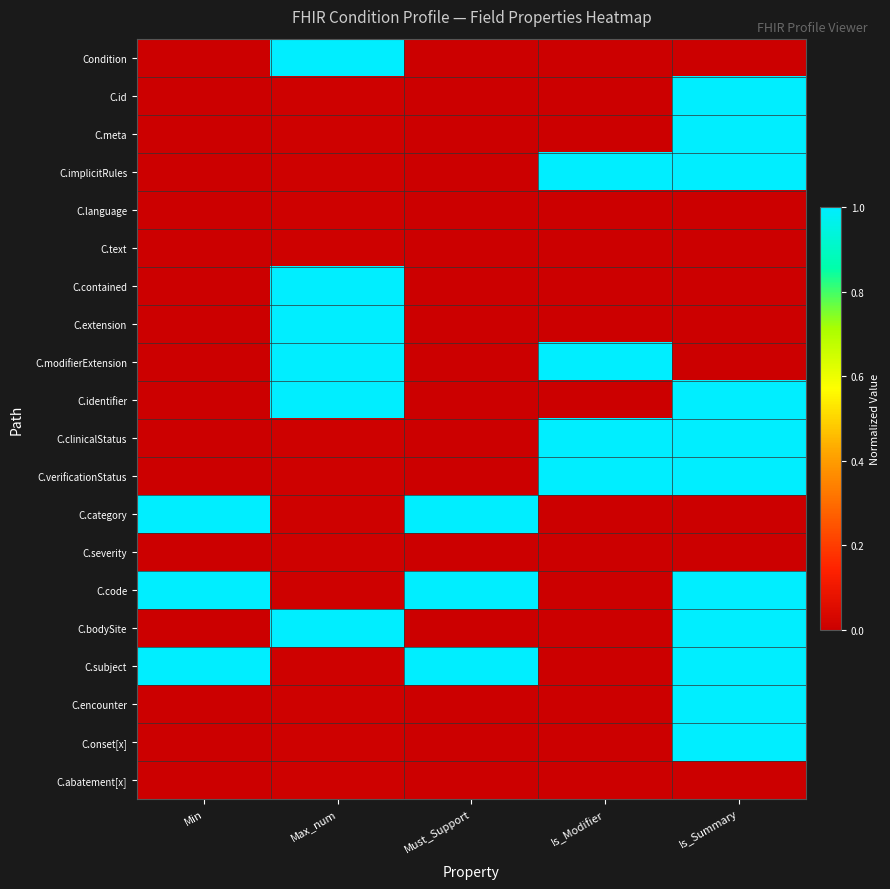

Reading left to right, transcribe all the data shown in this chart.

Condition: Min=0.0	Max_num=1.0	Must_Support=0.0	Is_Modifier=0.0	Is_Summary=0.0
C.id: Min=0.0	Max_num=0.0	Must_Support=0.0	Is_Modifier=0.0	Is_Summary=1.0
C.meta: Min=0.0	Max_num=0.0	Must_Support=0.0	Is_Modifier=0.0	Is_Summary=1.0
C.implicitRules: Min=0.0	Max_num=0.0	Must_Support=0.0	Is_Modifier=1.0	Is_Summary=1.0
C.language: Min=0.0	Max_num=0.0	Must_Support=0.0	Is_Modifier=0.0	Is_Summary=0.0
C.text: Min=0.0	Max_num=0.0	Must_Support=0.0	Is_Modifier=0.0	Is_Summary=0.0
C.contained: Min=0.0	Max_num=1.0	Must_Support=0.0	Is_Modifier=0.0	Is_Summary=0.0
C.extension: Min=0.0	Max_num=1.0	Must_Support=0.0	Is_Modifier=0.0	Is_Summary=0.0
C.modifierExtension: Min=0.0	Max_num=1.0	Must_Support=0.0	Is_Modifier=1.0	Is_Summary=0.0
C.identifier: Min=0.0	Max_num=1.0	Must_Support=0.0	Is_Modifier=0.0	Is_Summary=1.0
C.clinicalStatus: Min=0.0	Max_num=0.0	Must_Support=0.0	Is_Modifier=1.0	Is_Summary=1.0
C.verificationStatus: Min=0.0	Max_num=0.0	Must_Support=0.0	Is_Modifier=1.0	Is_Summary=1.0
C.category: Min=1.0	Max_num=0.0	Must_Support=1.0	Is_Modifier=0.0	Is_Summary=0.0
C.severity: Min=0.0	Max_num=0.0	Must_Support=0.0	Is_Modifier=0.0	Is_Summary=0.0
C.code: Min=1.0	Max_num=0.0	Must_Support=1.0	Is_Modifier=0.0	Is_Summary=1.0
C.bodySite: Min=0.0	Max_num=1.0	Must_Support=0.0	Is_Modifier=0.0	Is_Summary=1.0
C.subject: Min=1.0	Max_num=0.0	Must_Support=1.0	Is_Modifier=0.0	Is_Summary=1.0
C.encounter: Min=0.0	Max_num=0.0	Must_Support=0.0	Is_Modifier=0.0	Is_Summary=1.0
C.onset[x]: Min=0.0	Max_num=0.0	Must_Support=0.0	Is_Modifier=0.0	Is_Summary=1.0
C.abatement[x]: Min=0.0	Max_num=0.0	Must_Support=0.0	Is_Modifier=0.0	Is_Summary=0.0